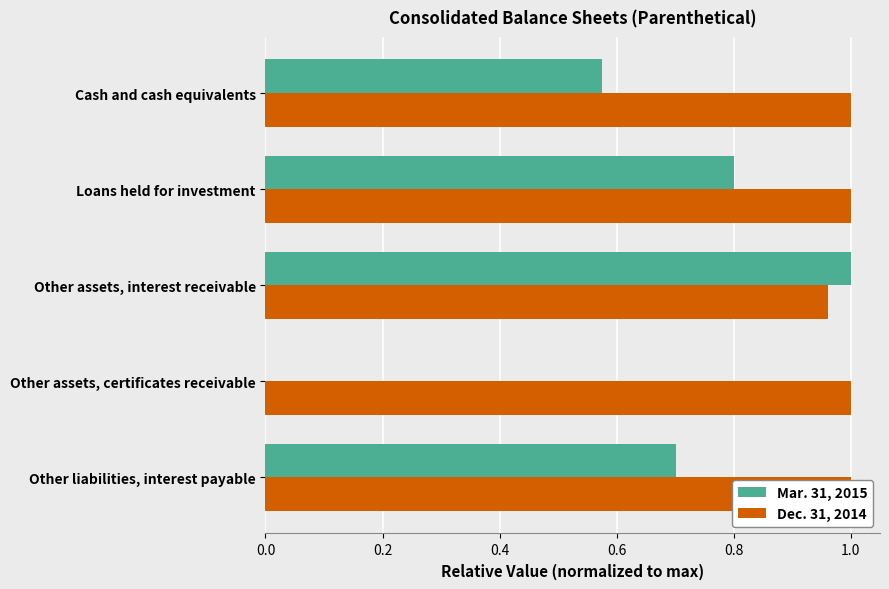

Which series has the largest total across all categories?

Dec. 31, 2014